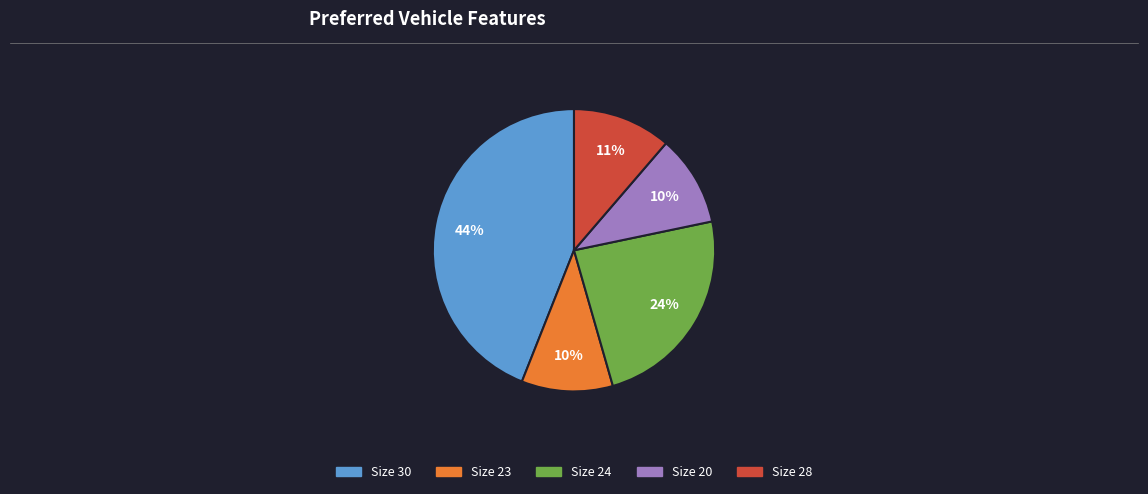

Is there a majority slice in this chart?

No